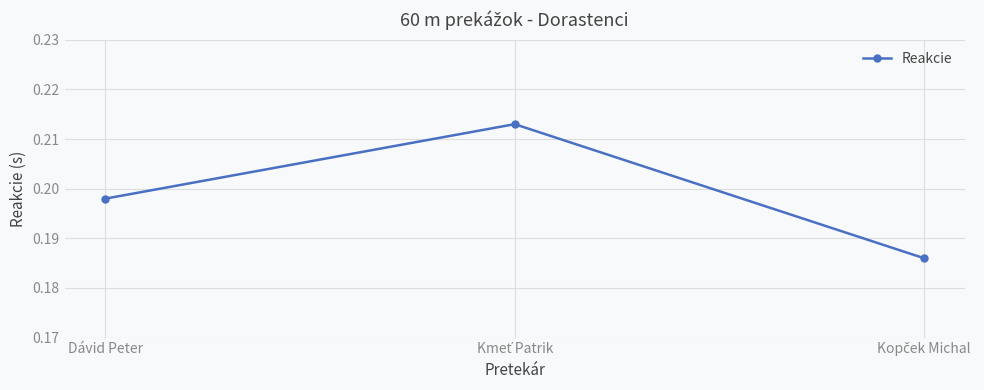

Count the values in the range 0 to 1.

3